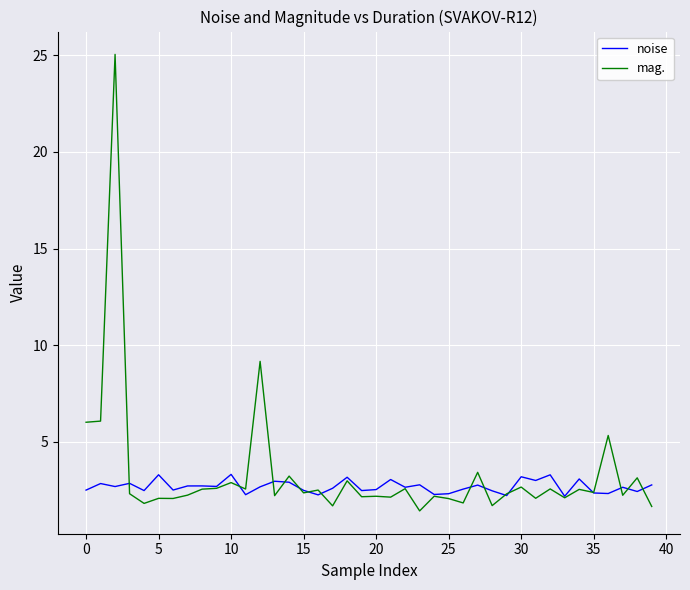

Which series has the largest range (max minus min)?

mag.